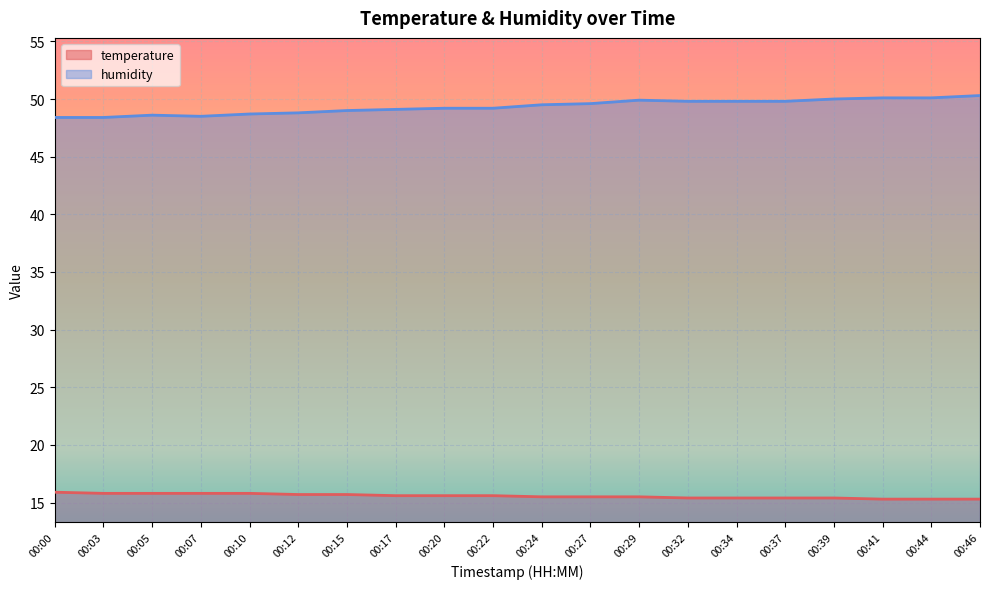

At which label does temperature reach its peak?

00:00